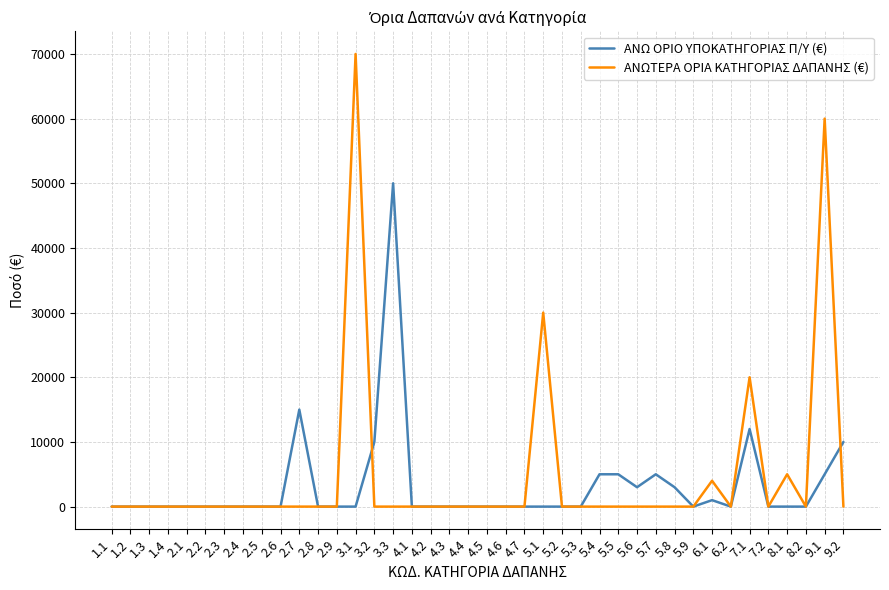

List the series in order of their overall mean, lowest first.

ΑΝΩ ΟΡΙΟ ΥΠΟΚΑΤΗΓΟΡΙΑΣ Π/Υ (€), ΑΝΩΤΕΡΑ ΟΡΙΑ ΚΑΤΗΓΟΡΙΑΣ ΔΑΠΑΝΗΣ (€)